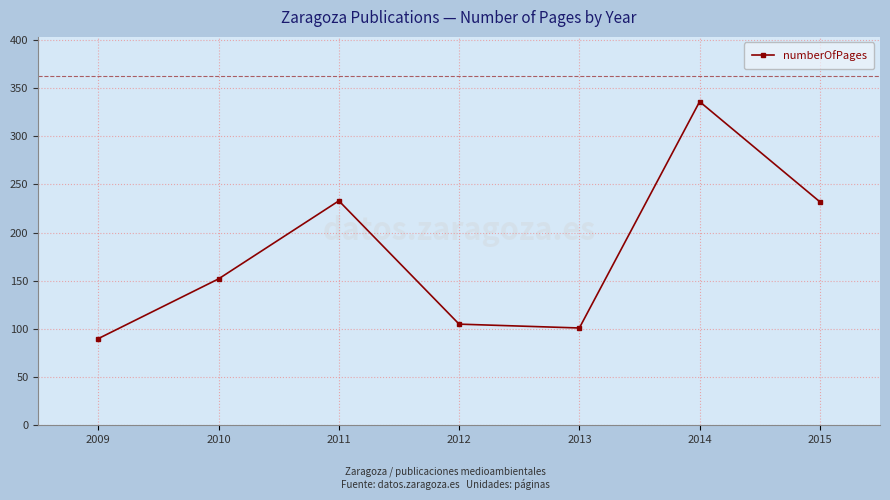

The chart shows a value of 605 at 2014. True or false?

False